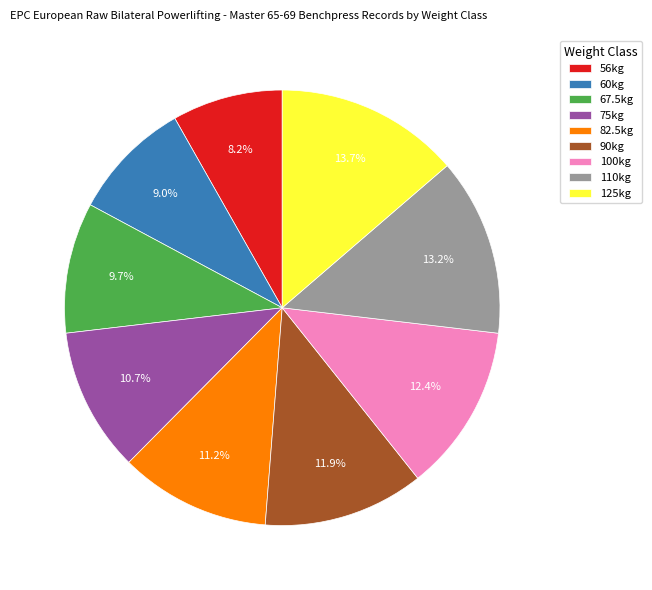

What is the total percentage of 110kg and 125kg?

26.9%